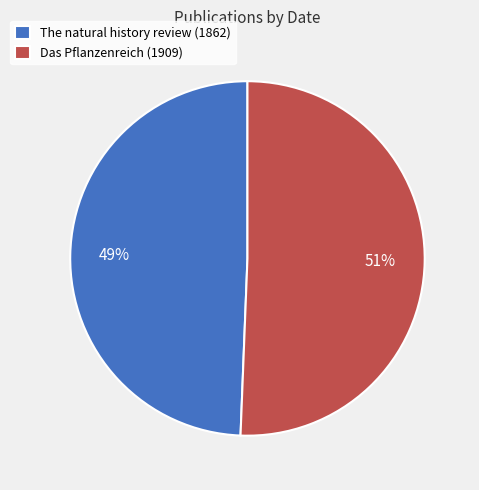

Approximately how many times larger is the value at The natural history review (1862) compared to Das Pflanzenreich (1909)?

1.0